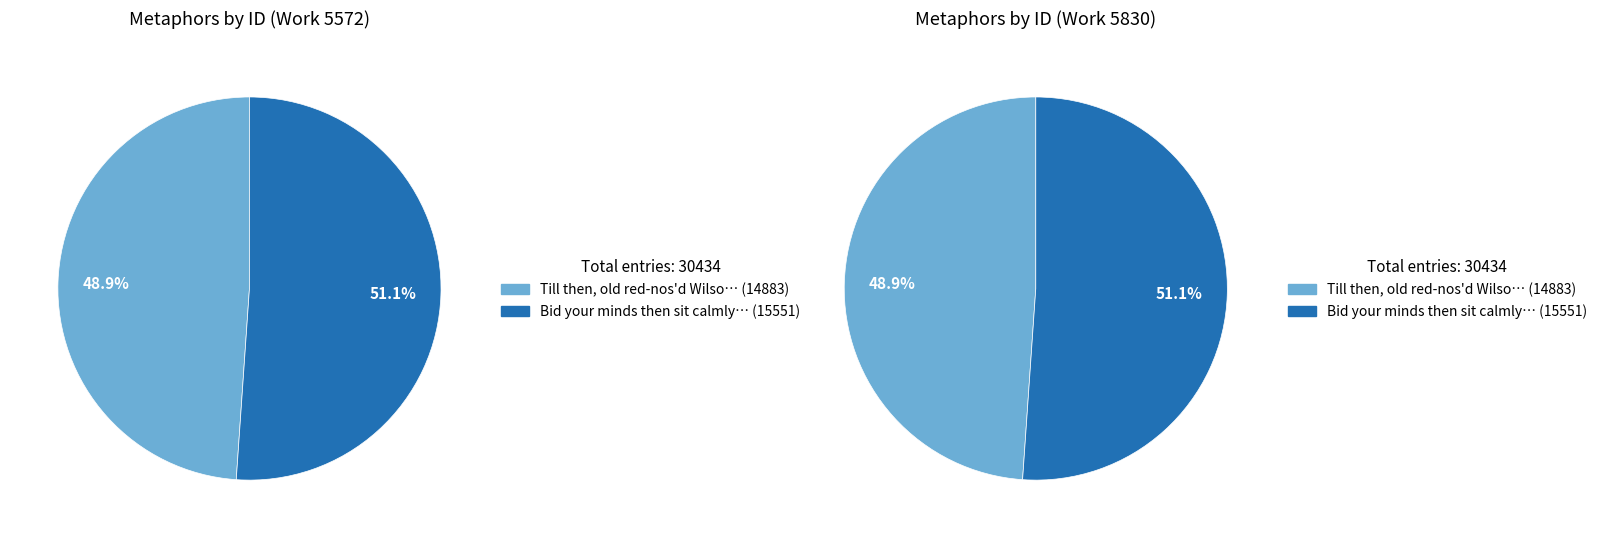

The Till then, old red-nos'd Wilson's art slice represents 49% of the pie. True or false?

True